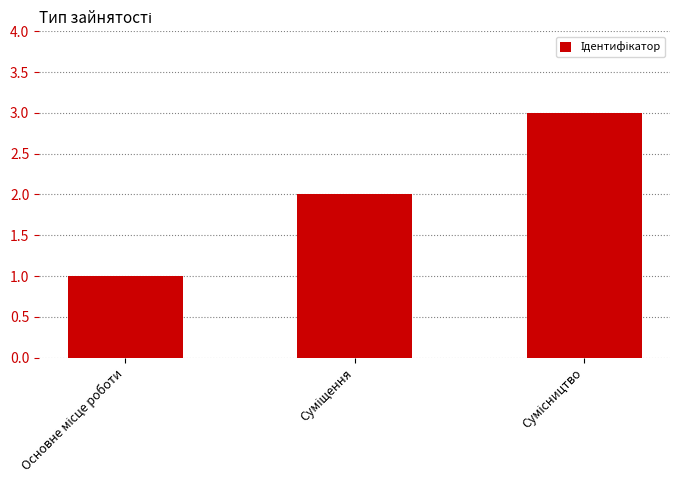

What is the sum of all values?

6